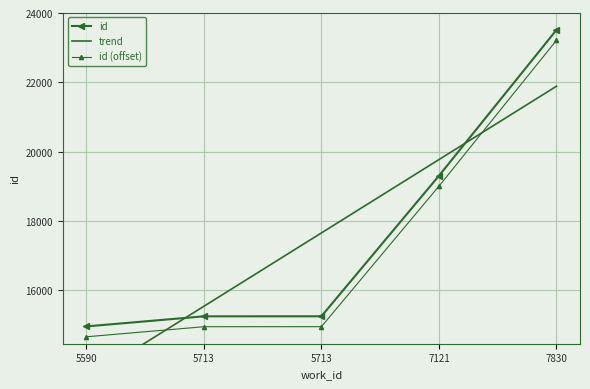

Which category has the highest value across all series?

7830